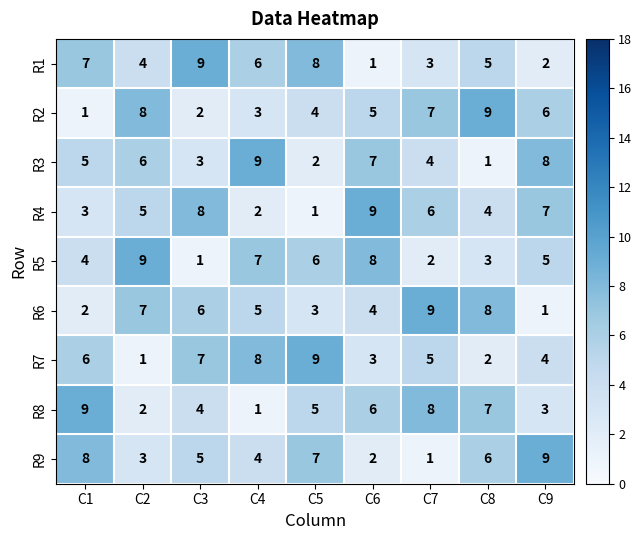

Where does the R7 series first go above 5?

C1